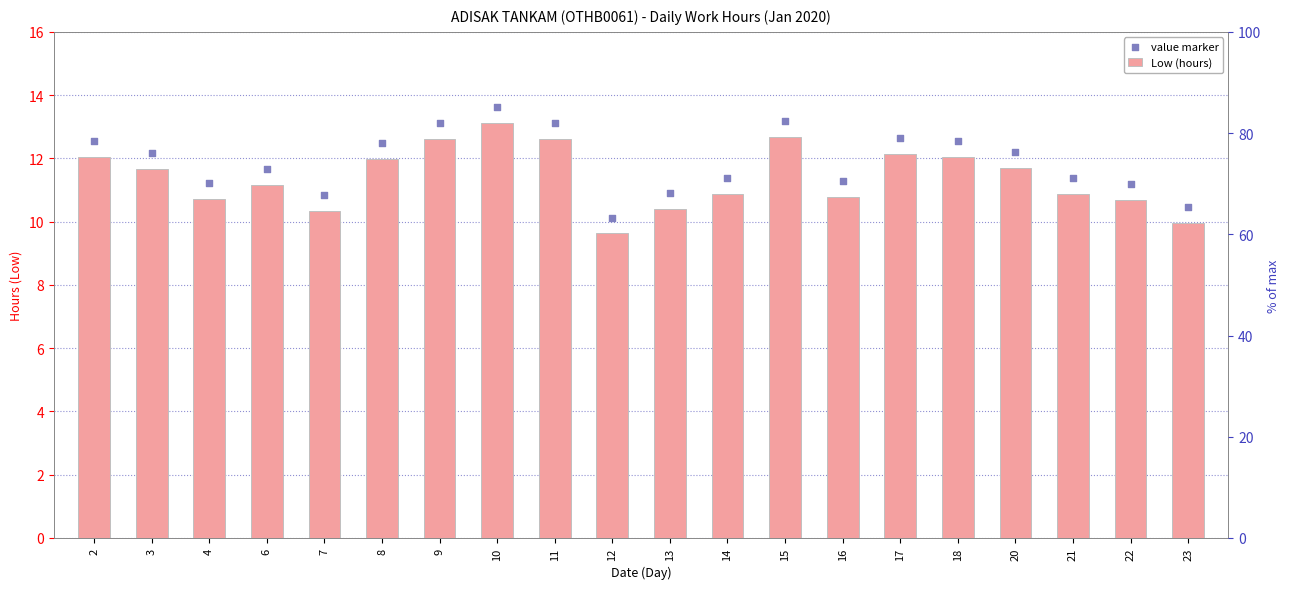

Which series has the largest Y range (max minus min)?

Low (hours)